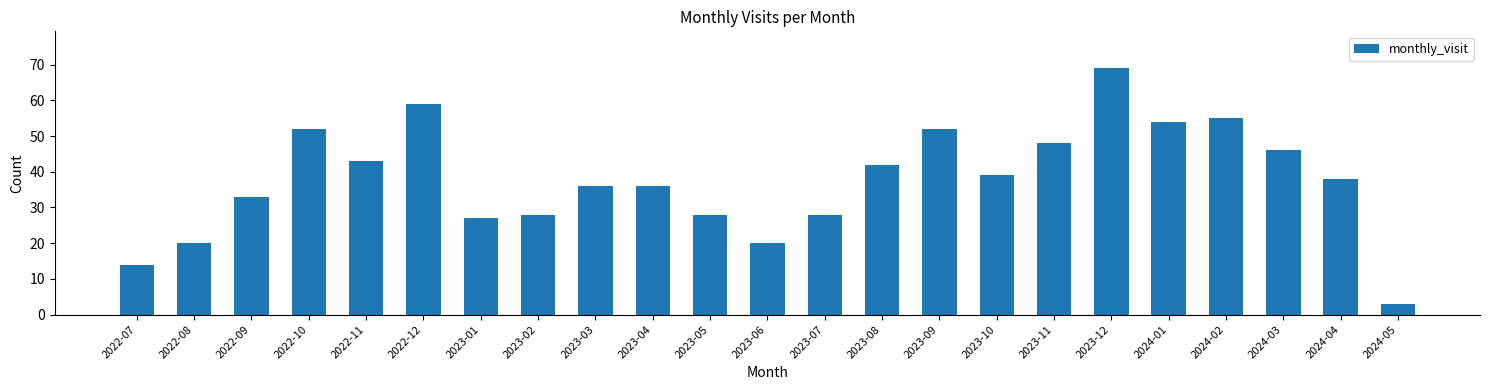

What is the maximum value shown in the chart?

69